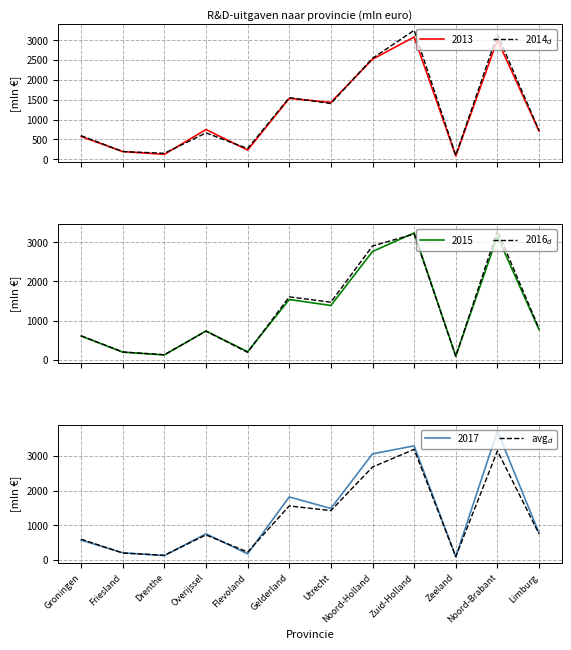

What is the label of the 3rd point from the left?

Drenthe